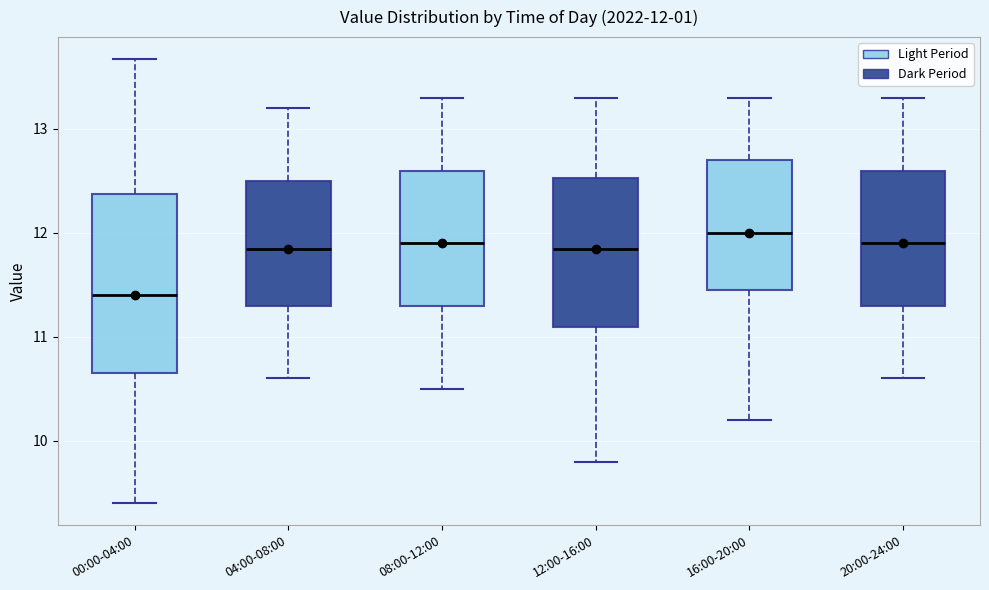

Which box has the lowest median line?

00:00-04:00